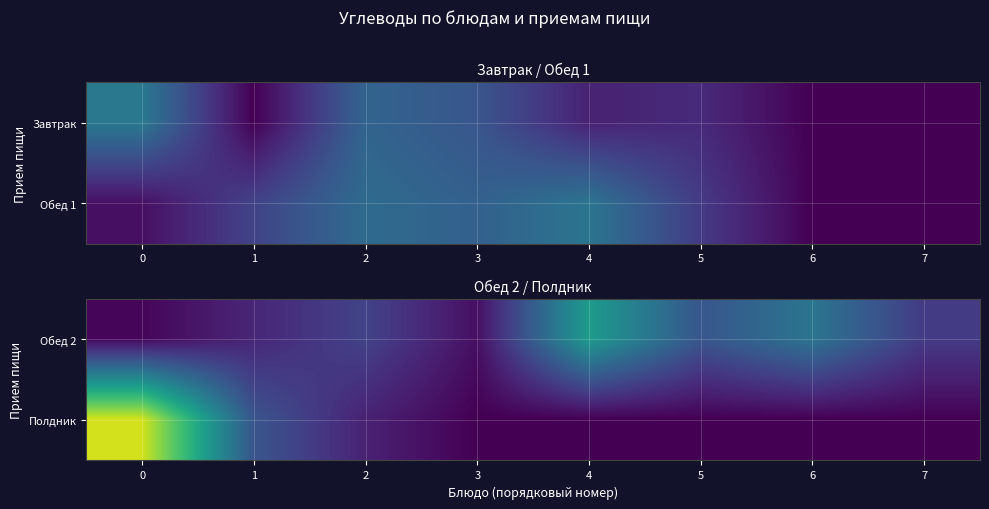

Is the value of Обед 2 at 4 greater than the value of Полдник at 2?

Yes